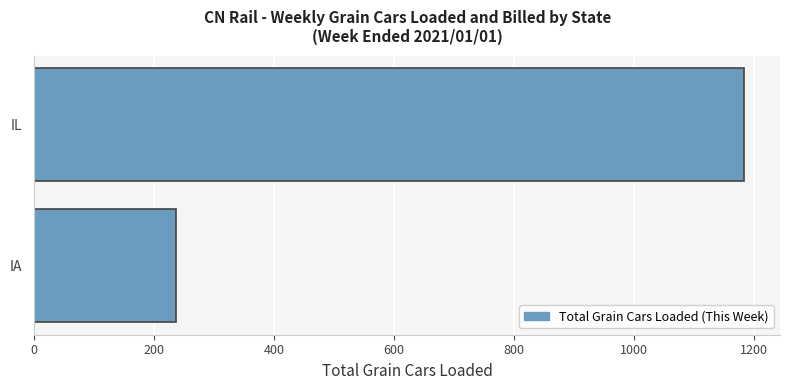

Rank the categories by value from lowest to highest.

IA, IL